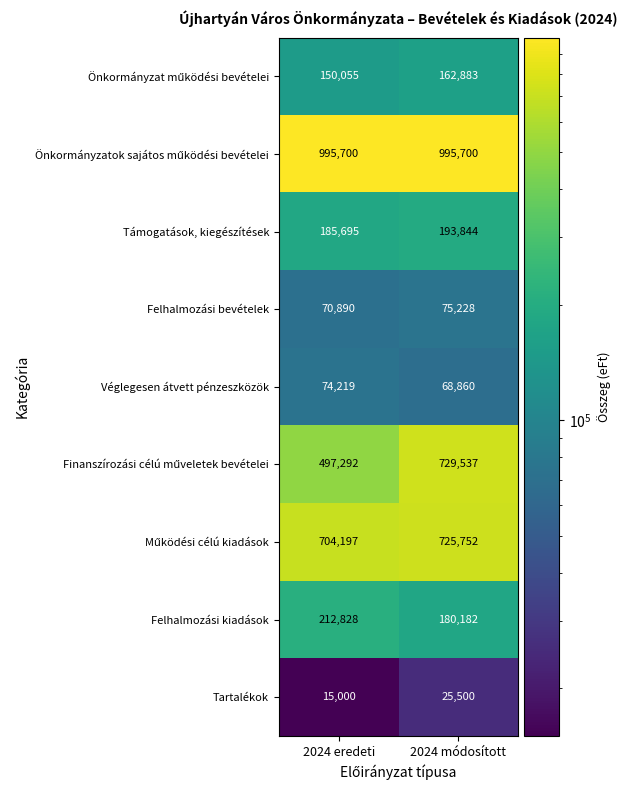

What is the spread (max minus min) of values at 2024 eredeti?

980700